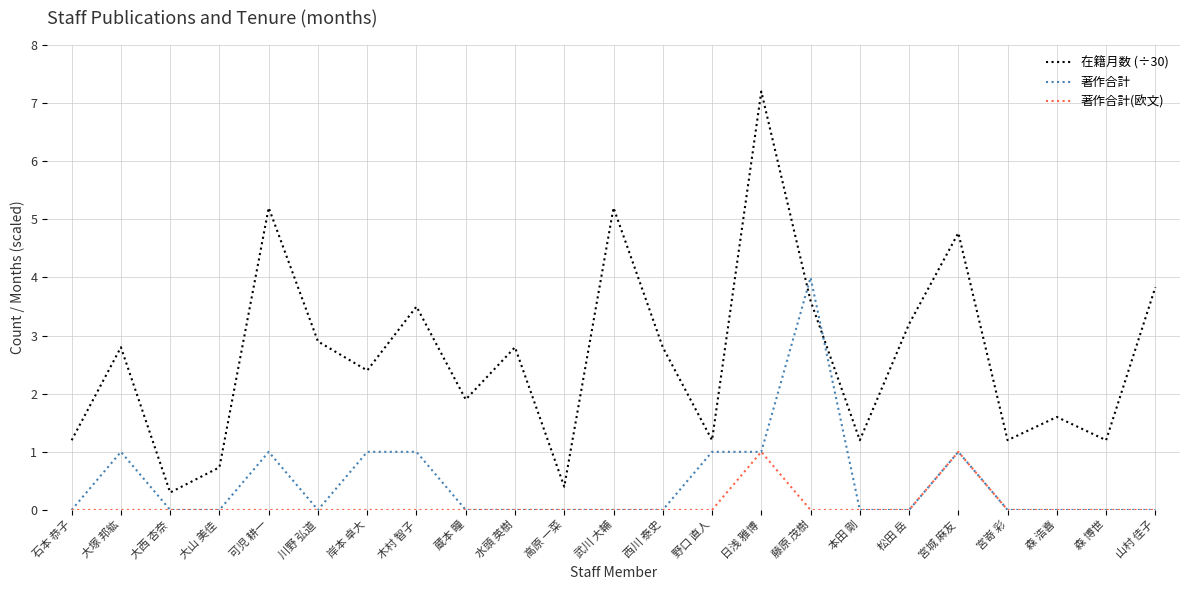

Rank the series by their average value, from lowest to highest.

著作合計(欧文), 著作合計, 在籍月数 (÷30)